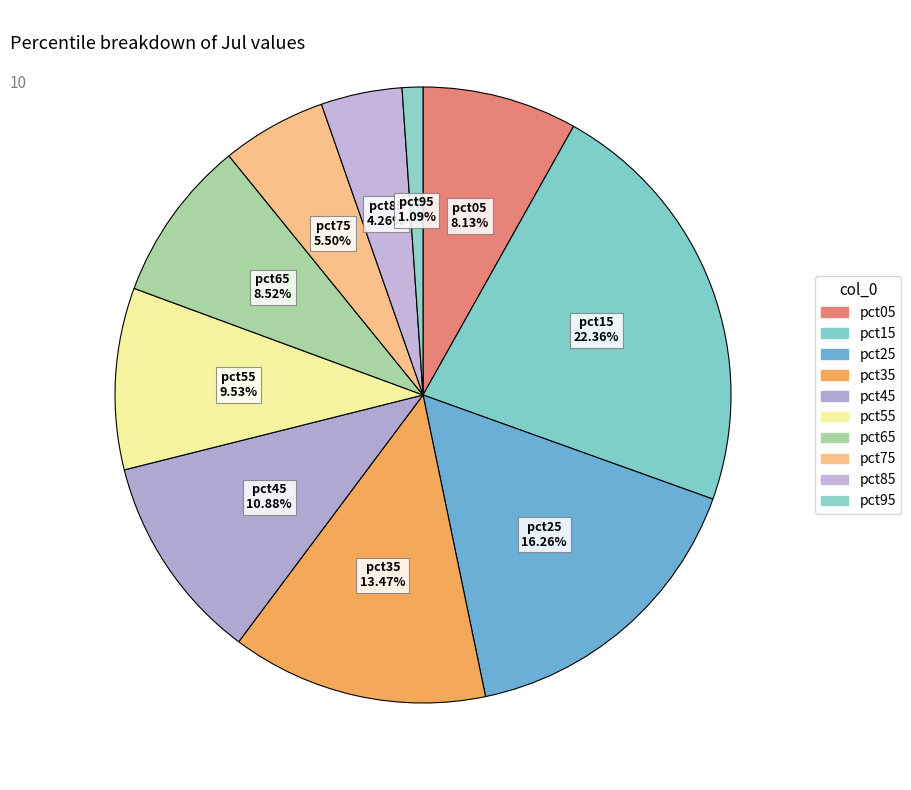

Count the number of slices in the pie.

10